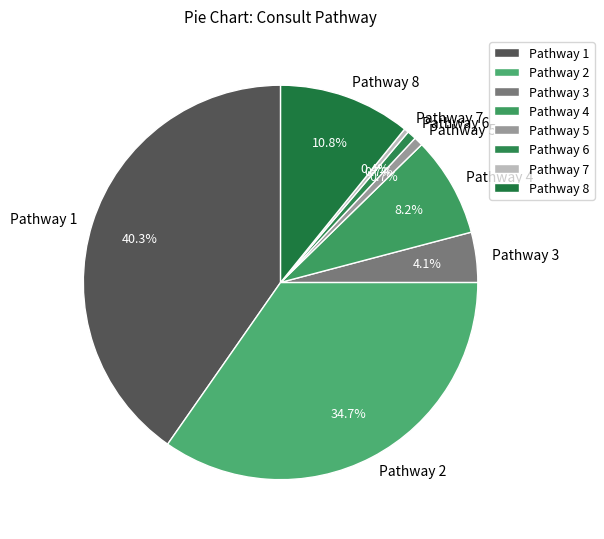

Count the number of slices in the pie.

8